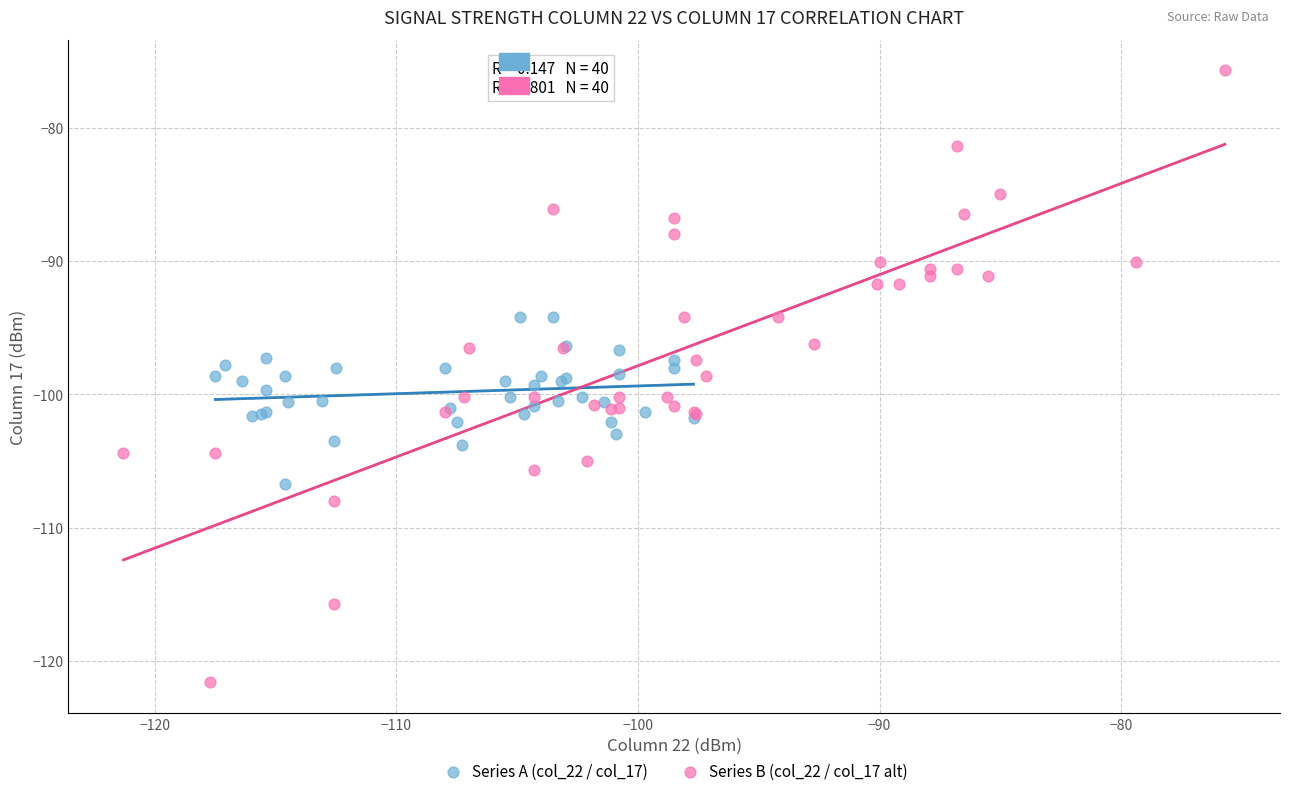

Which series reaches the minimum Y coordinate?

Series B (col_22 / col_17 alt)